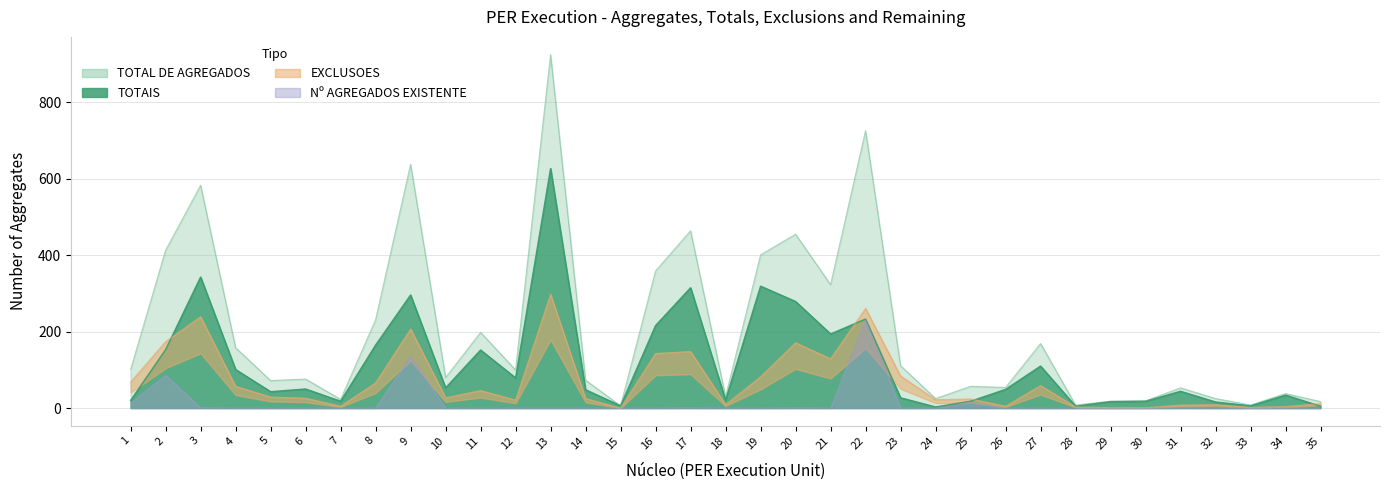

At which label is TOTAL DE AGREGADOS closest to 465?

17